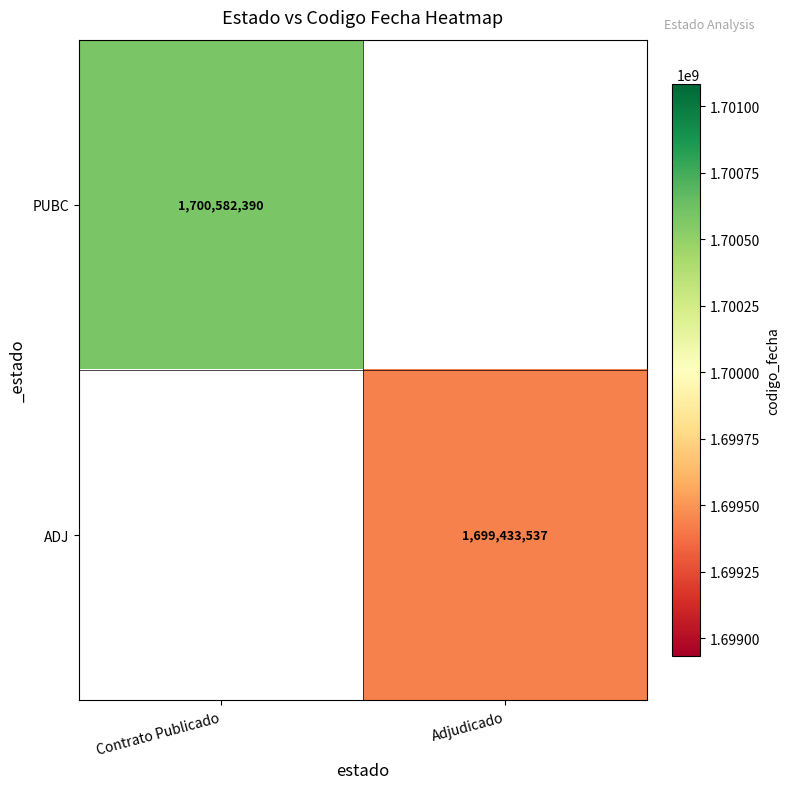

What is the maximum value shown in the chart?

1700582390.0